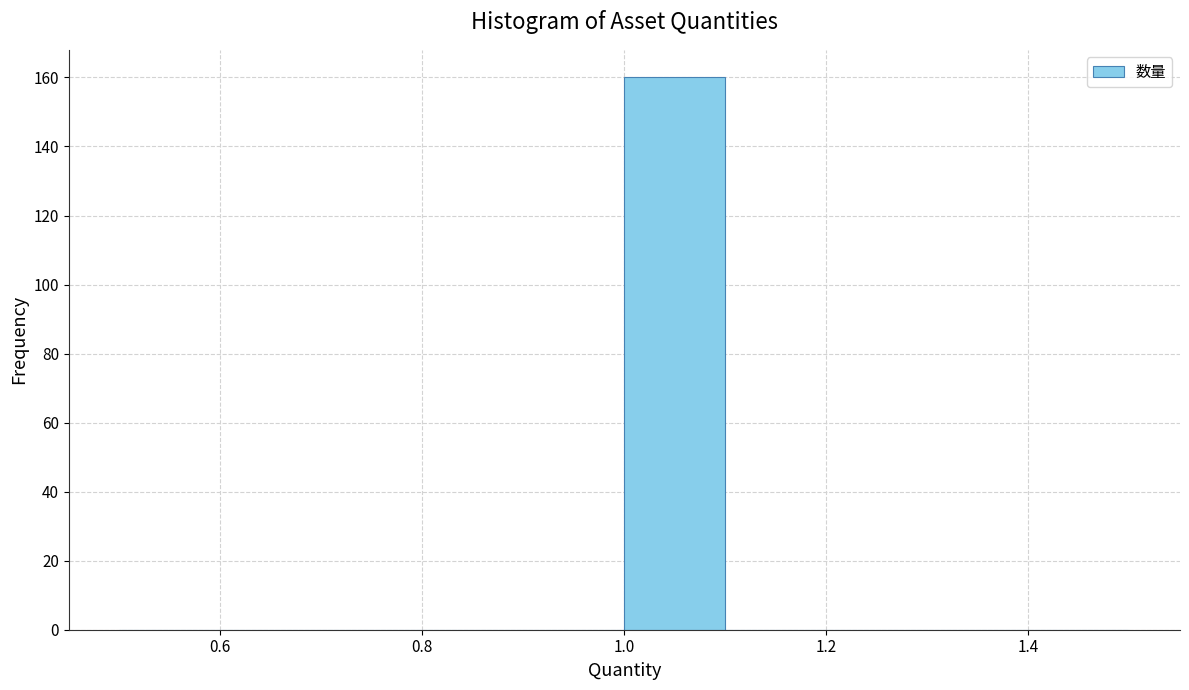

Reading left to right, list every bar in this chart as the range it spans on the x-axis followed by its height. The values are not printed on the chart, so give them approximately, as read against the axis.

0.5 to 0.6: 0
0.6 to 0.7: 0
0.7 to 0.8: 0
0.8 to 0.9: 0
0.9 to 1.0: 0
1.0 to 1.1: 160
1.1 to 1.2: 0
1.2 to 1.3: 0
1.3 to 1.4: 0
1.4 to 1.5: 0